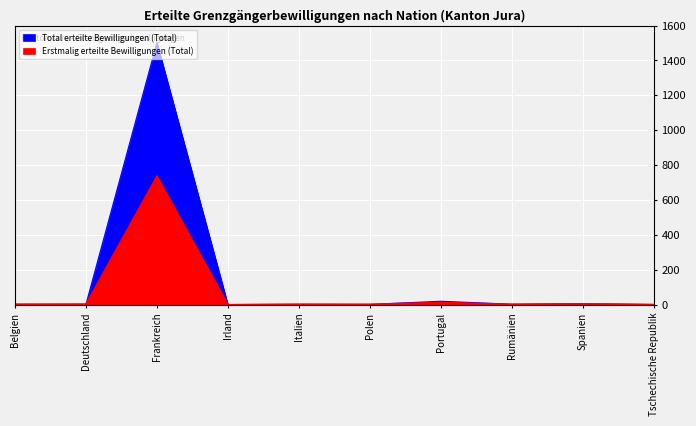

True or false: Erstmalig erteilte Bewilligungen (Total) and Total erteilte Bewilligungen (Total) intersect in this chart.

False